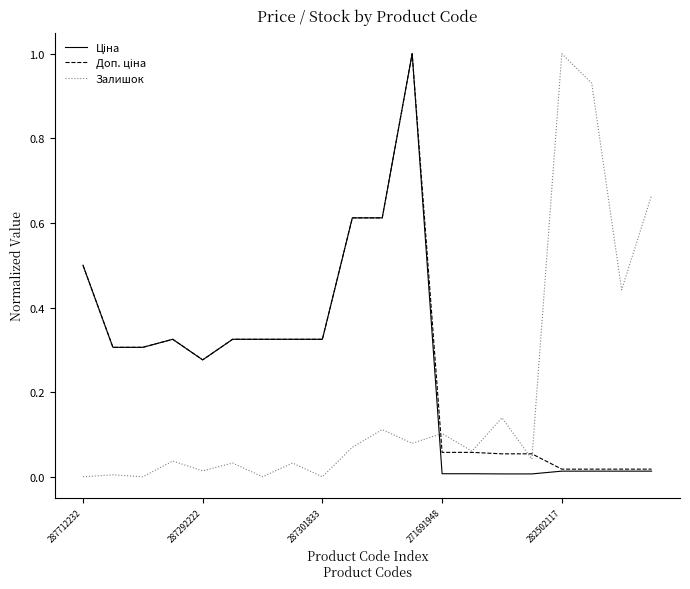

In Залишок, how many points are higher than both neighbors (excluding endpoints)?

8